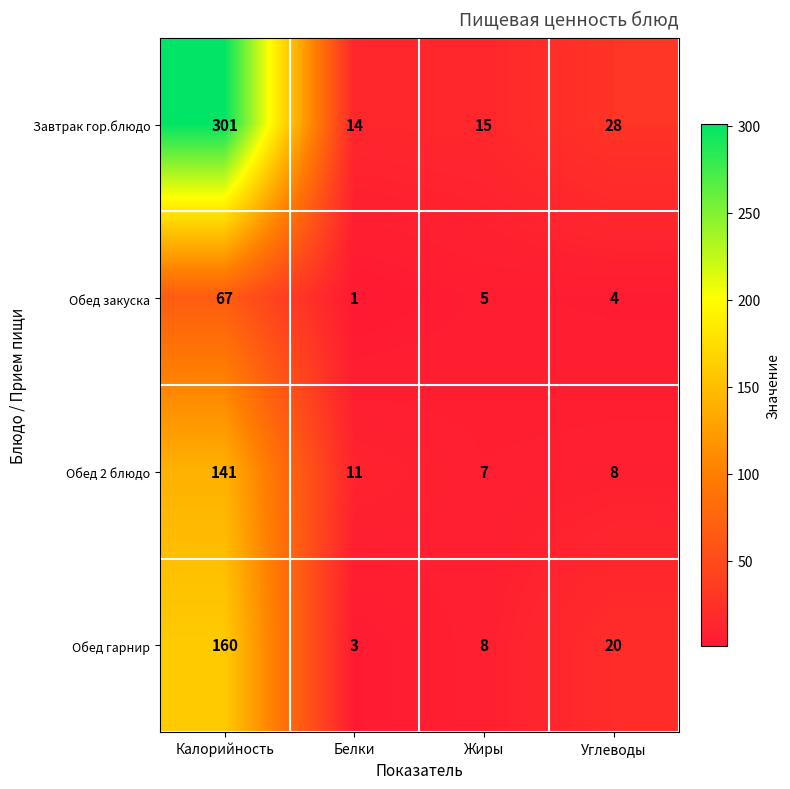

What is the difference between the Завтрак гор.блюдо values at Белки and Углеводы?

14